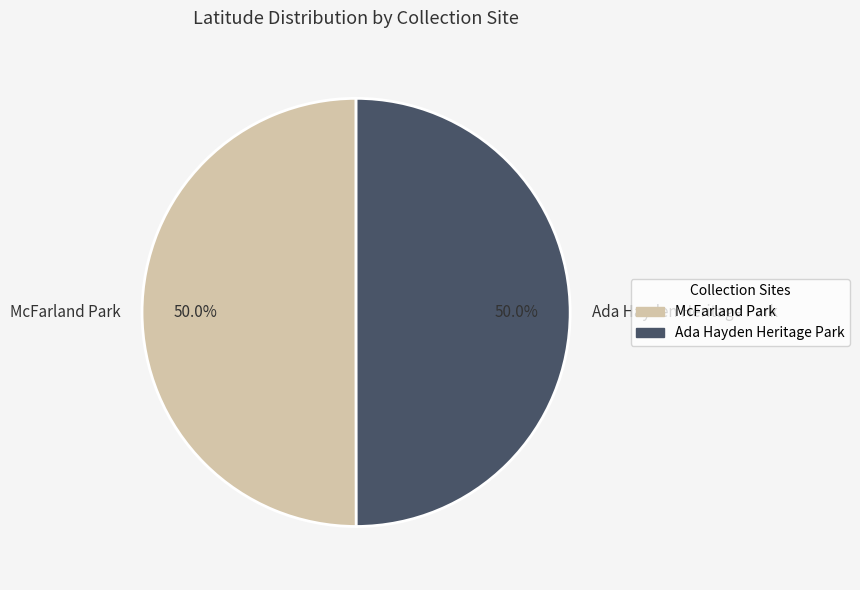

The Ada Hayden Heritage Park slice represents 41% of the pie. True or false?

False